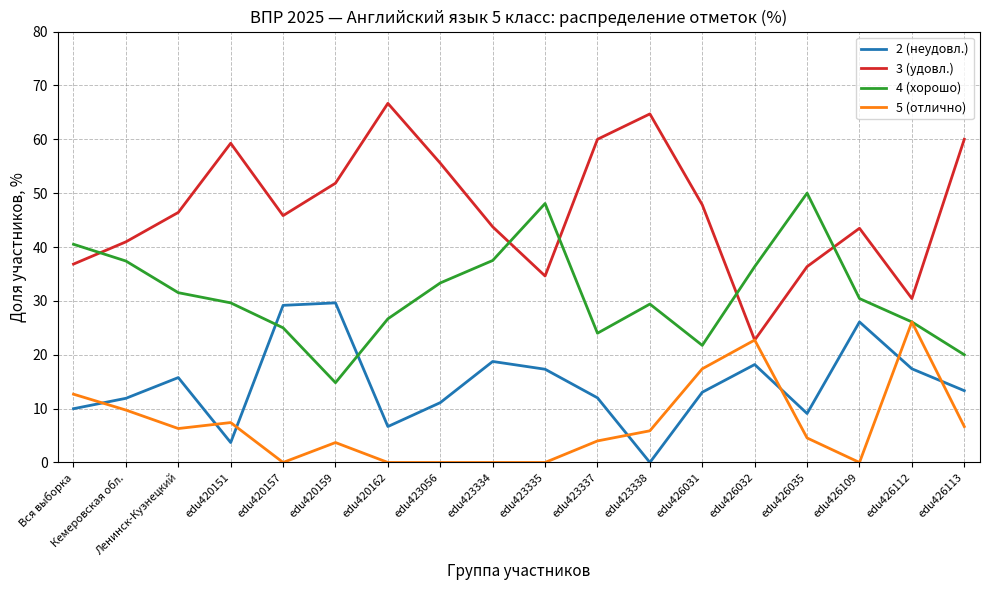

True or false: 2 (неудовл.) has more than 1 interior local peaks.

True